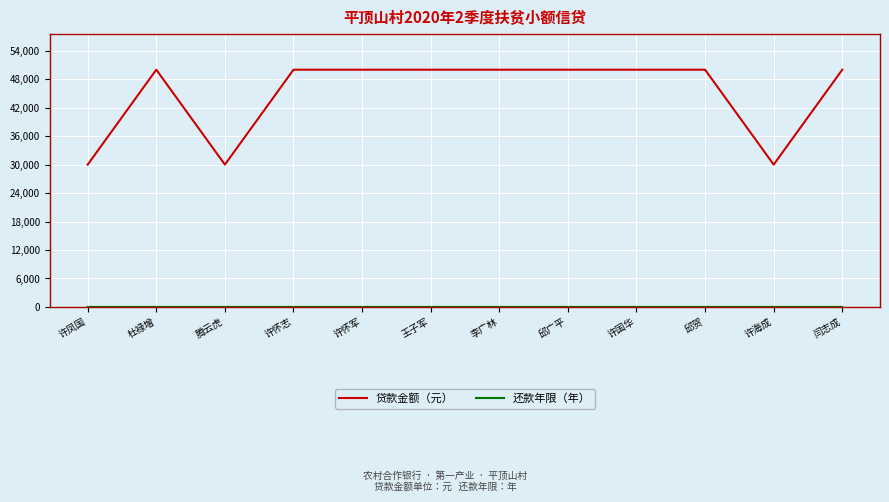

True or false: 贷款金额（元） has a value of 46099 at 许海成.

False